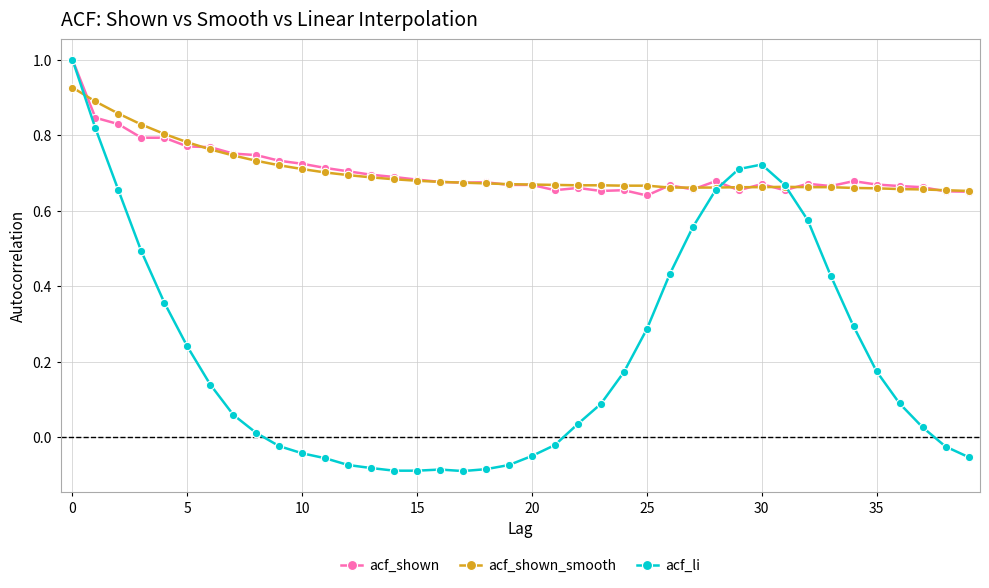

Which series has the largest range (max minus min)?

acf_li